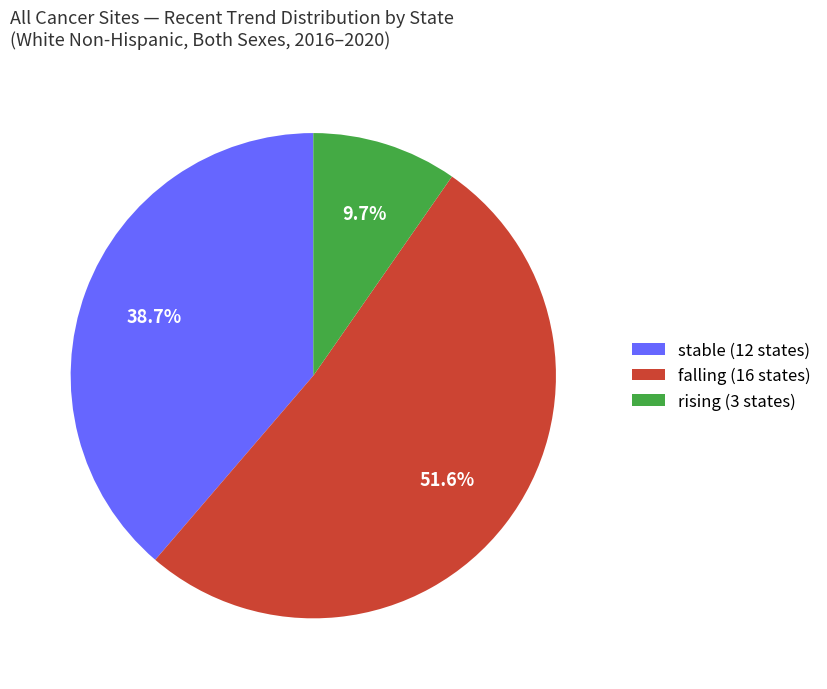

Is falling the majority of the pie?

Yes